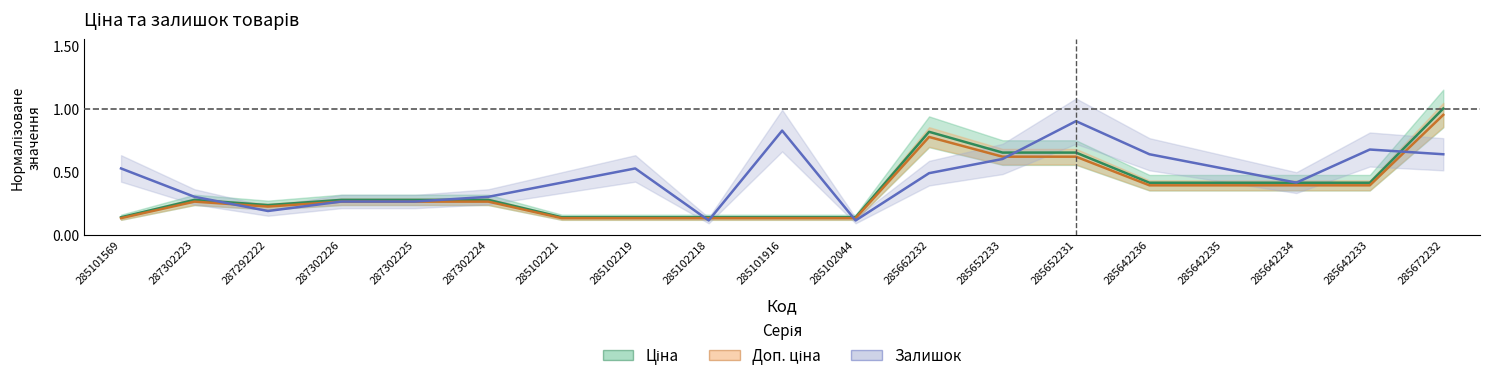

At 285652231, list the series in order from largest to smallest.

Залишок, Ціна, Доп. ціна